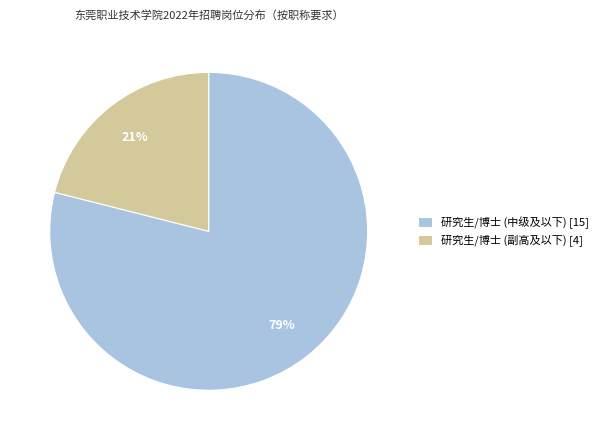

Which category accounts for the majority?

研究生/博士 (中级及以下)